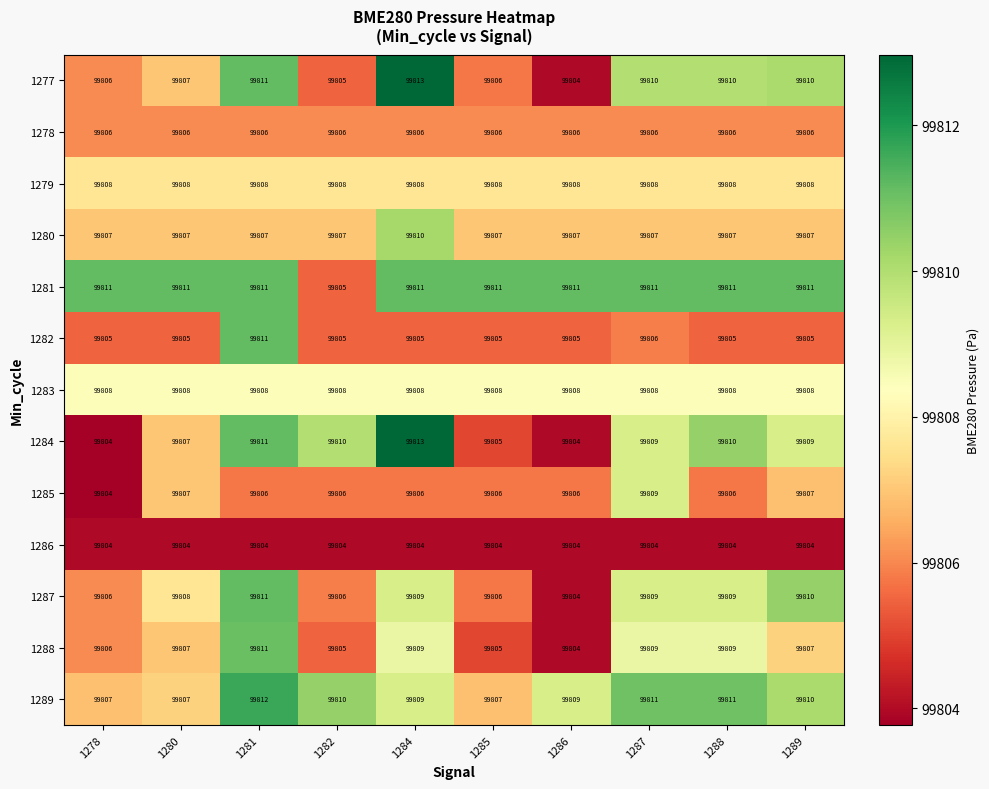

Which series changed the most between 1282 and 1287?

1281